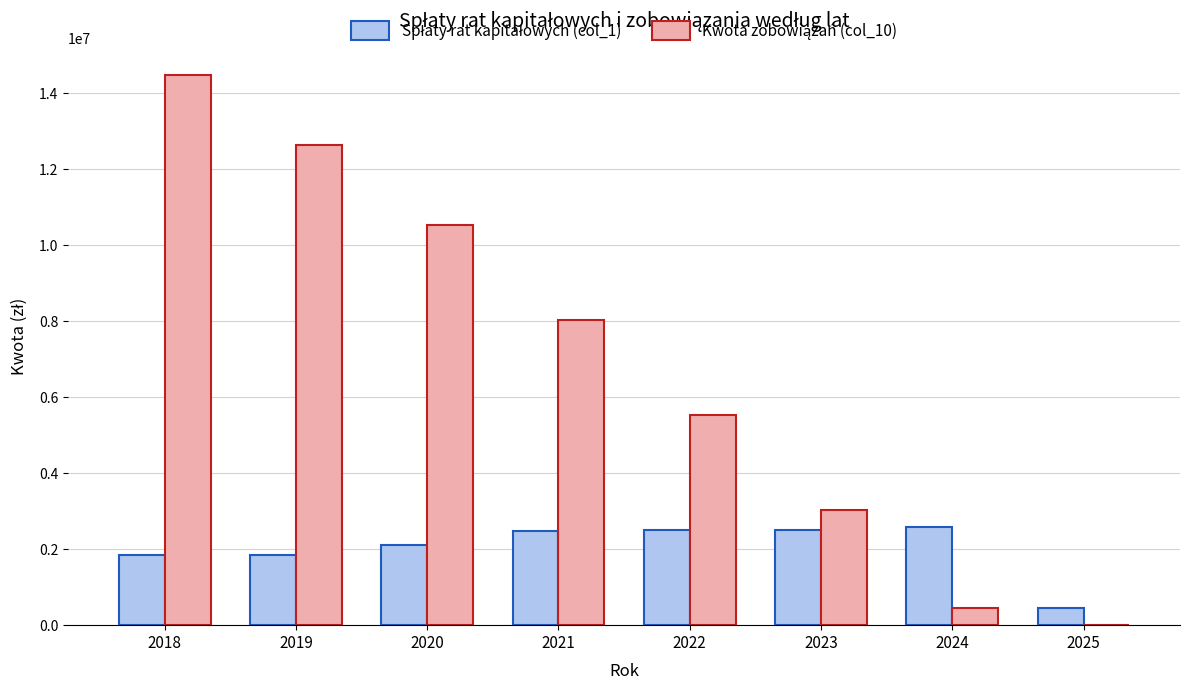

What is the maximum value shown in the chart?

14470126